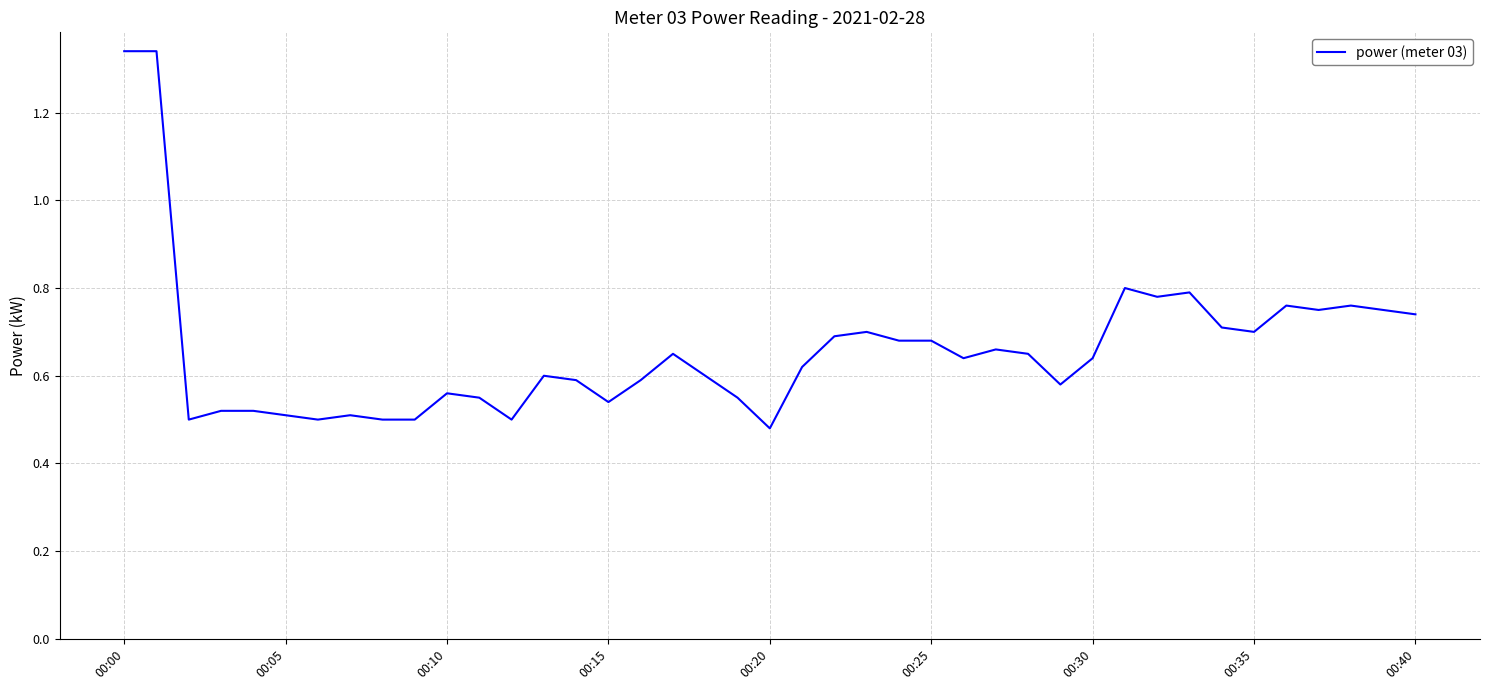

What is the difference between the maximum and minimum values?

0.9